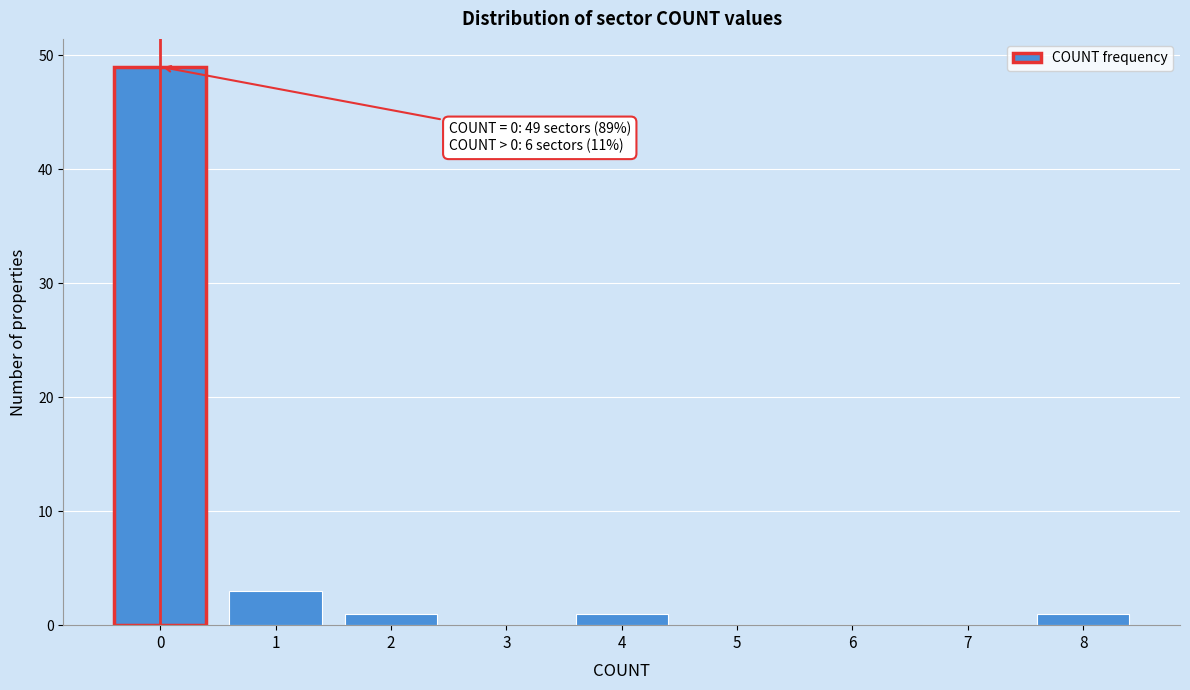

Reading left to right, transcribe all the data shown in this chart.

0=49	1=3	2=1	3=0	4=1	5=0	6=0	7=0	8=1